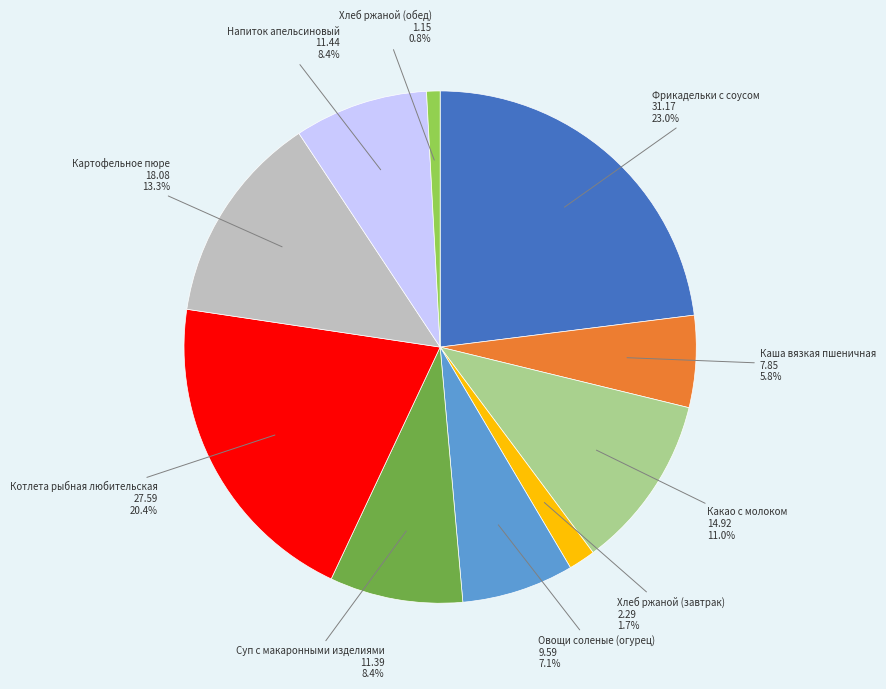

Does any single category account for the majority?

No